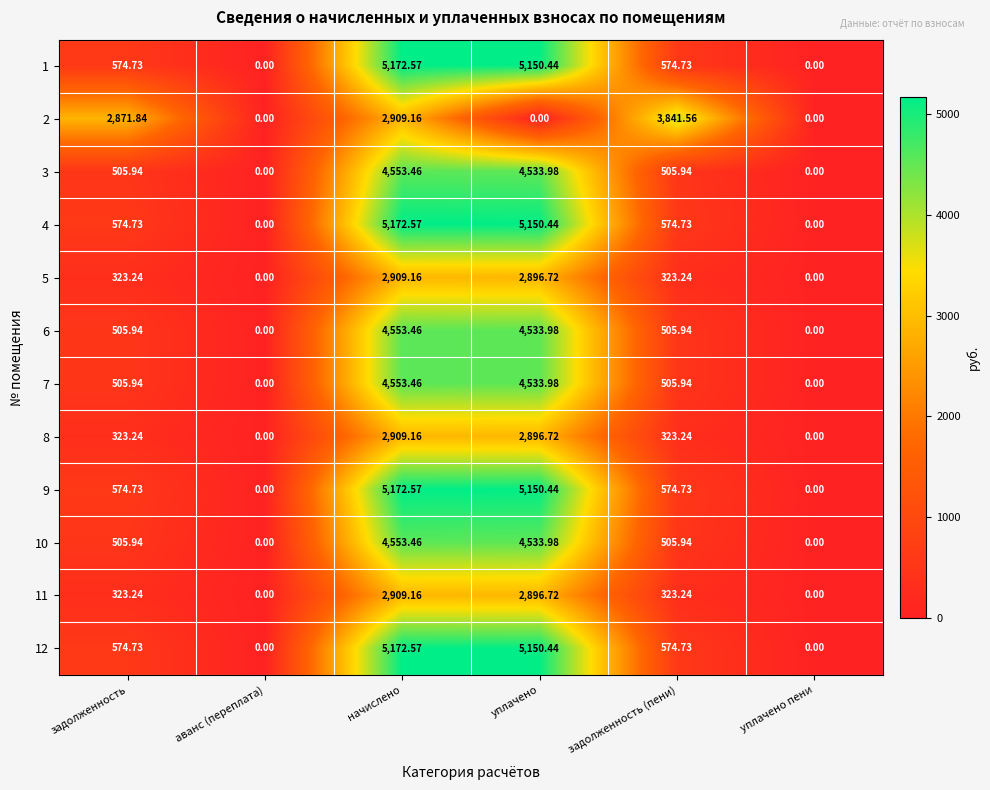

Between задолженность (пени) and уплачено пени, which series saw the biggest shift?

2